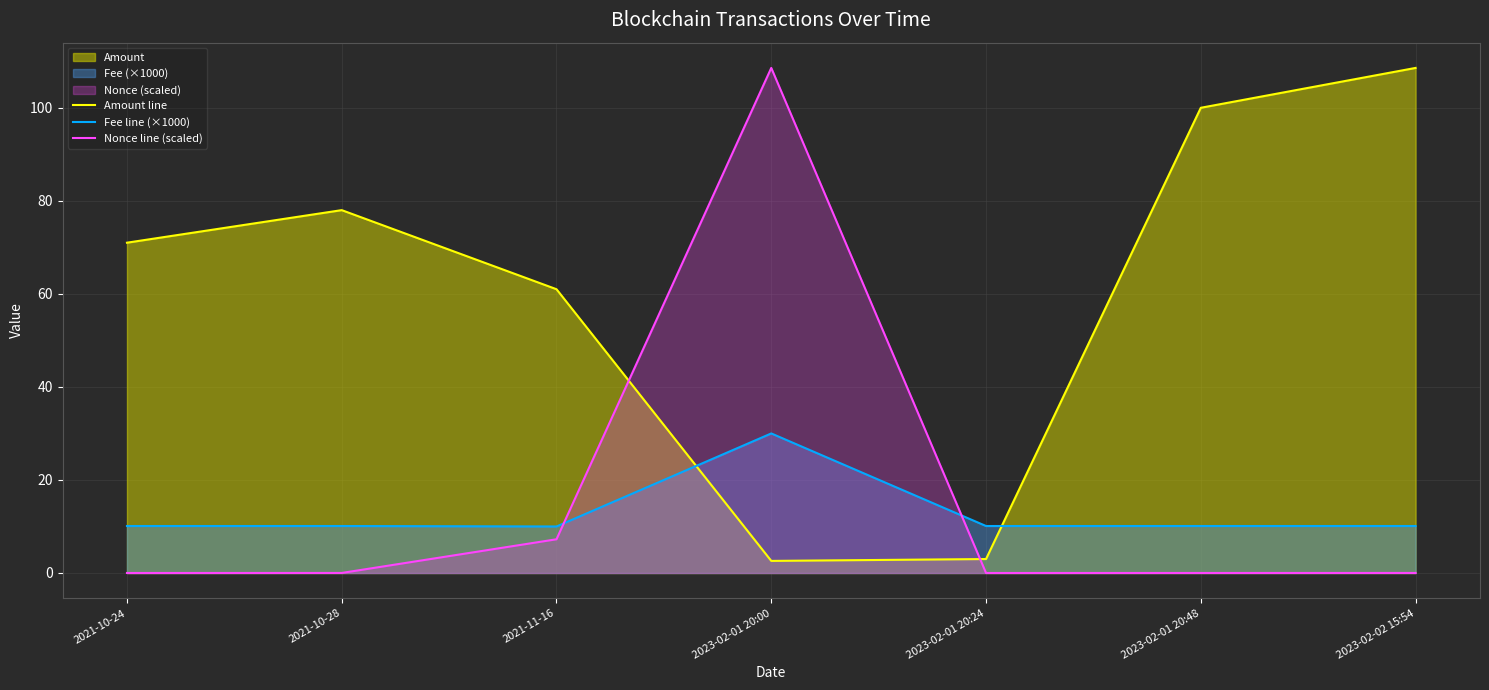

Does the chart display data point markers on the line(s)?

No